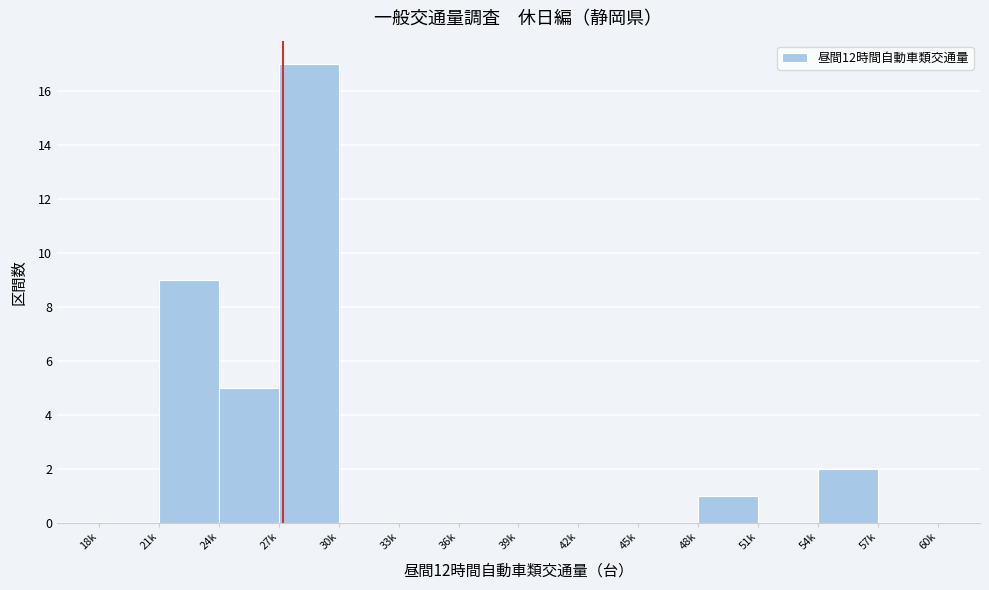

Reading left to right, what are all the values shown in this chart?

18k=0	21k=9	24k=5	27k=17	30k=0	33k=0	36k=0	39k=0	42k=0	45k=0	48k=1	51k=0	54k=2	57k=0